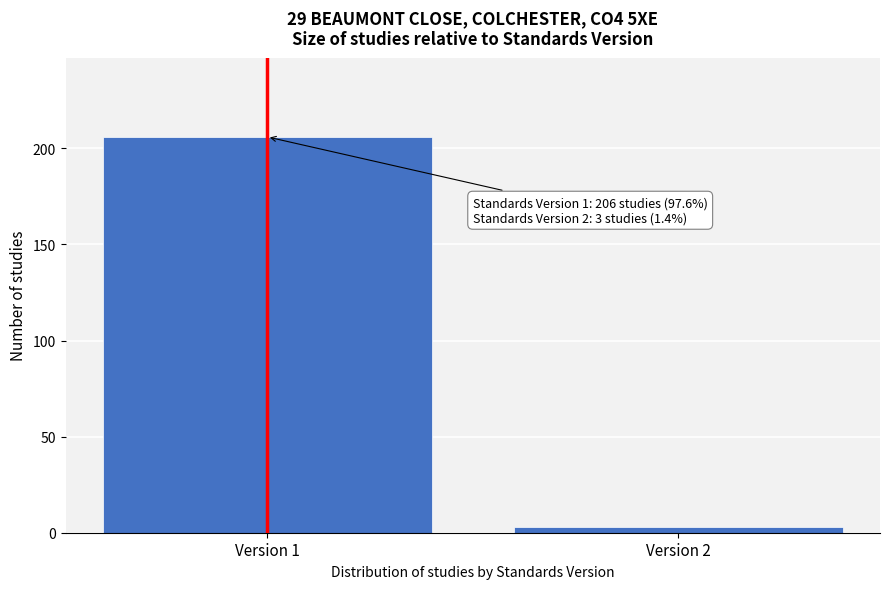

Reading left to right, what are all the values shown in this chart?

Version 1=206	Version 2=3